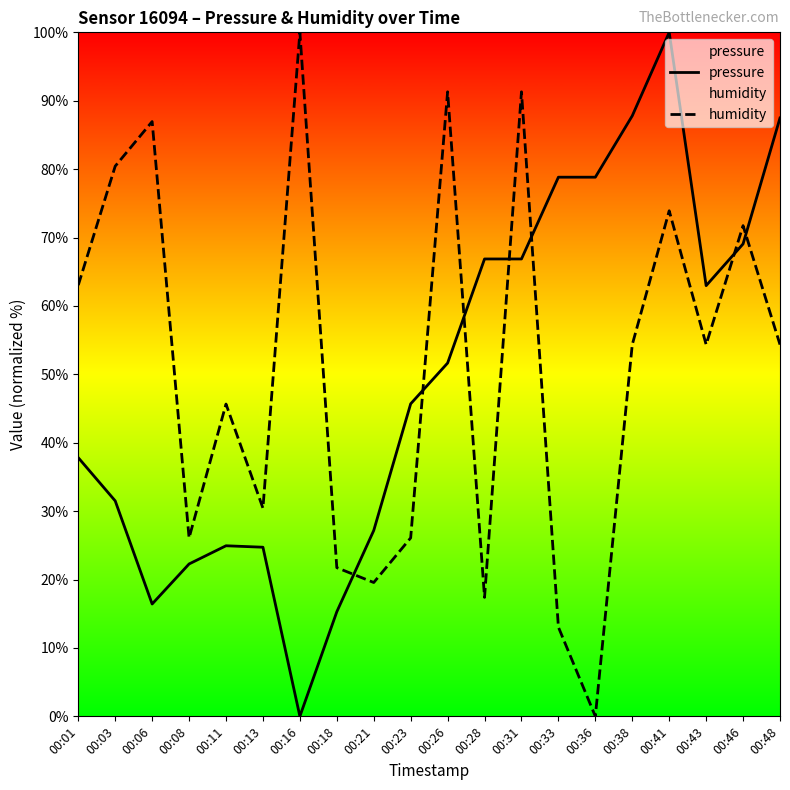

Is this an area chart (filled region under the line)?

No